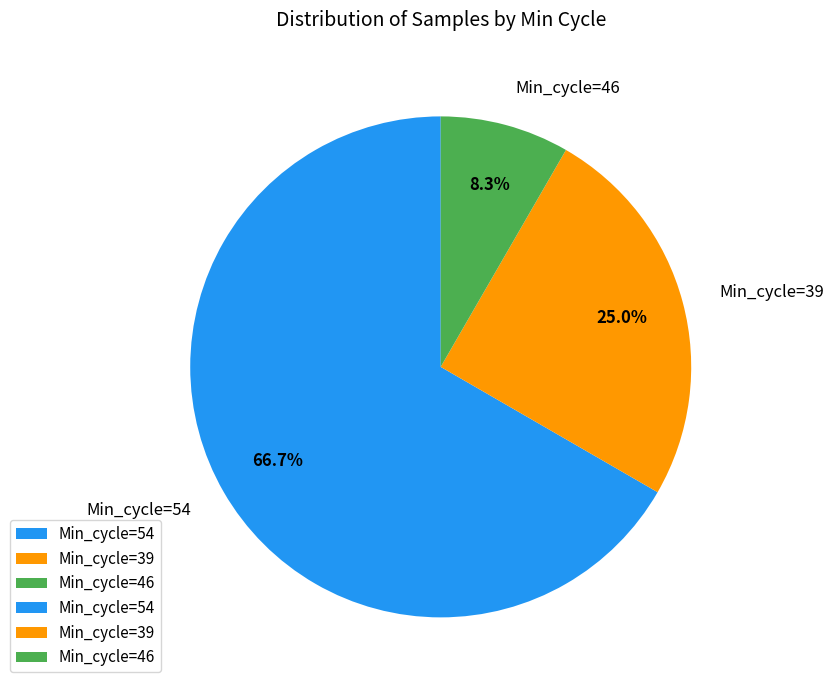

Approximately how many times larger is the value at Min_cycle=54 compared to Min_cycle=39?

2.7